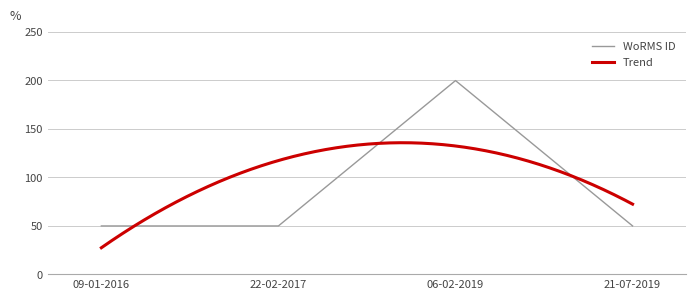

Reading right to left, transcribe all the data shown in this chart.

50.0	199.8	50.0	50.0